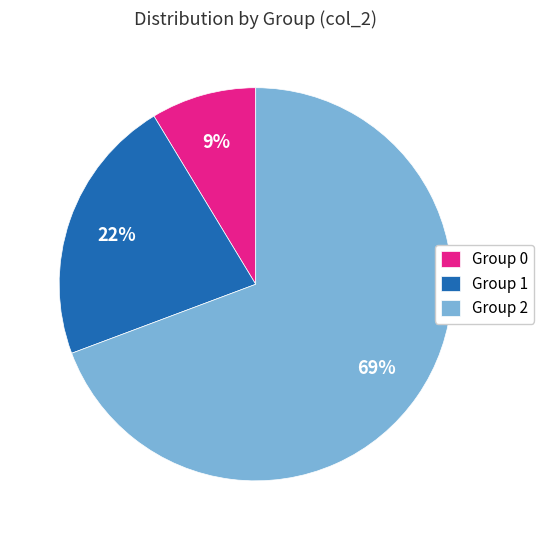

Which slice is the smallest?

Group 0